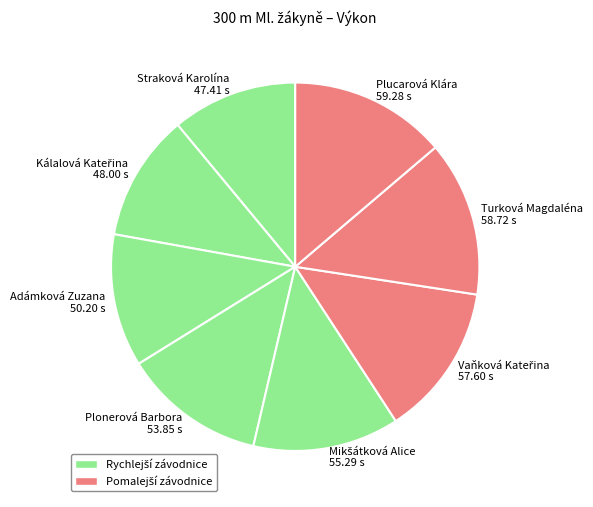

Is Plucarová Klára the majority of the pie?

No